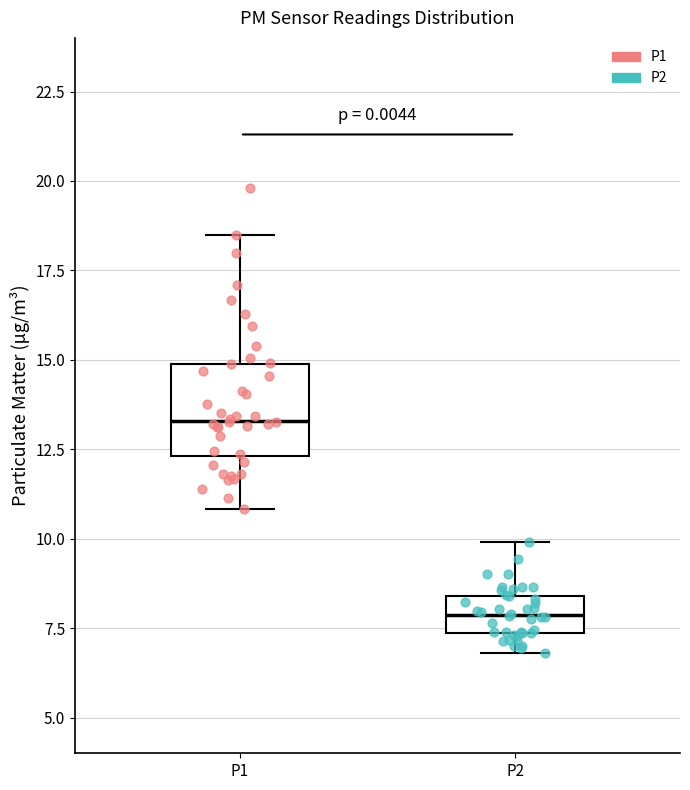

Reading left to right, read every box against the y-axis: the position of its median line, the range the box covers, and the ends of its whiskers. The values are not printed on the chart, so give them approximately, as read against the axis.

P1: median 13.5, box 12.5 to 15.0, whiskers 11.0 to 18.5
P2: median 8.0, box 7.5 to 8.5, whiskers 7.0 to 10.0